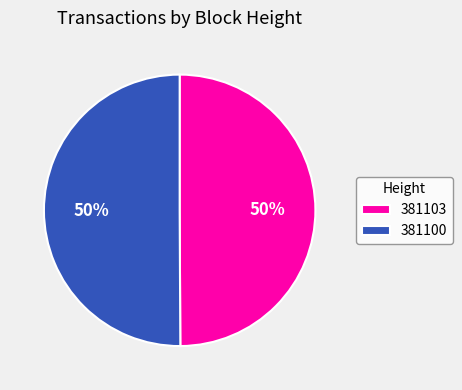

Is the sum of 381100 and 381103 greater than half?

Yes